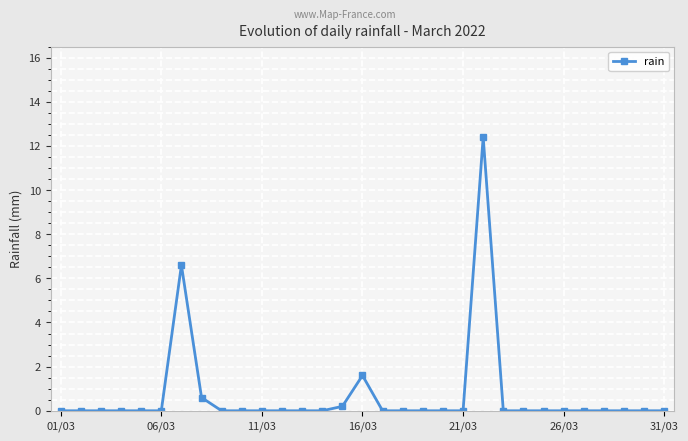

What is the value of the 8th point from the left?

0.6